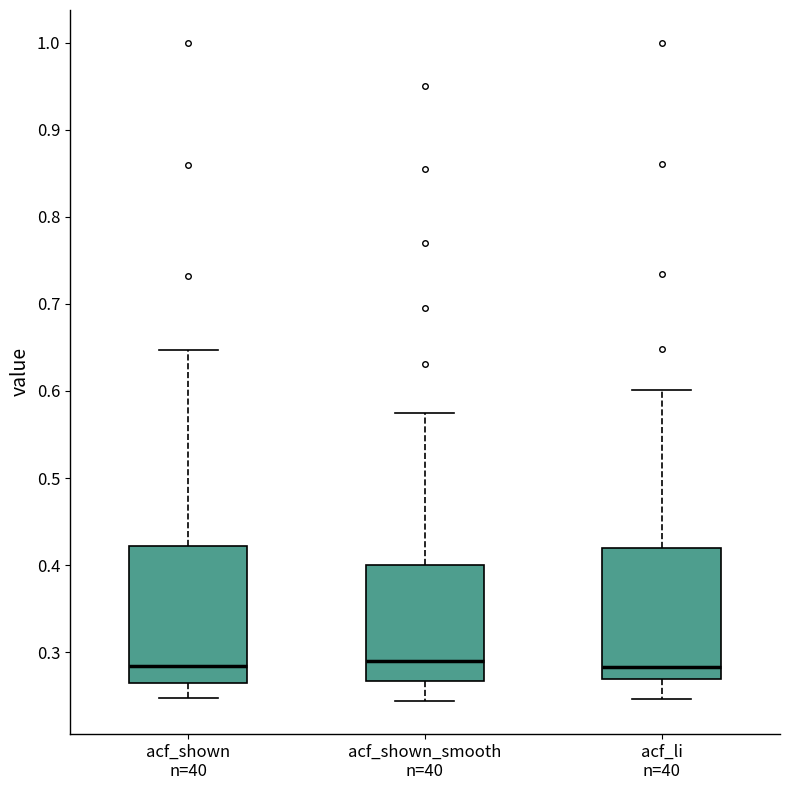

Reading left to right, read every box against the y-axis: the position of its median line, the range the box covers, and the ends of its whiskers. The values are not printed on the chart, so give them approximately, as read against the axis.

acf_shown n=40: median 0.28, box 0.27 to 0.42, whiskers 0.25 to 0.65
acf_shown_smooth n=40: median 0.29, box 0.27 to 0.40, whiskers 0.24 to 0.58
acf_li n=40: median 0.28, box 0.27 to 0.42, whiskers 0.25 to 0.60